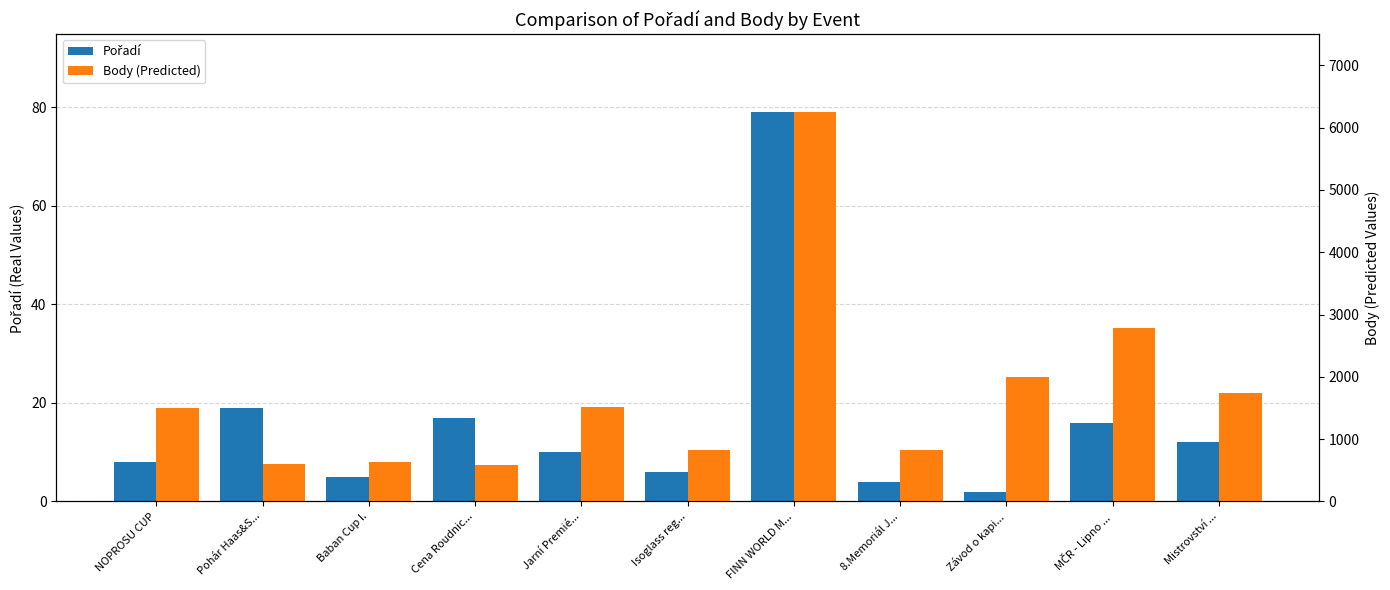

Which series has the largest total across all categories?

Body (Predicted)